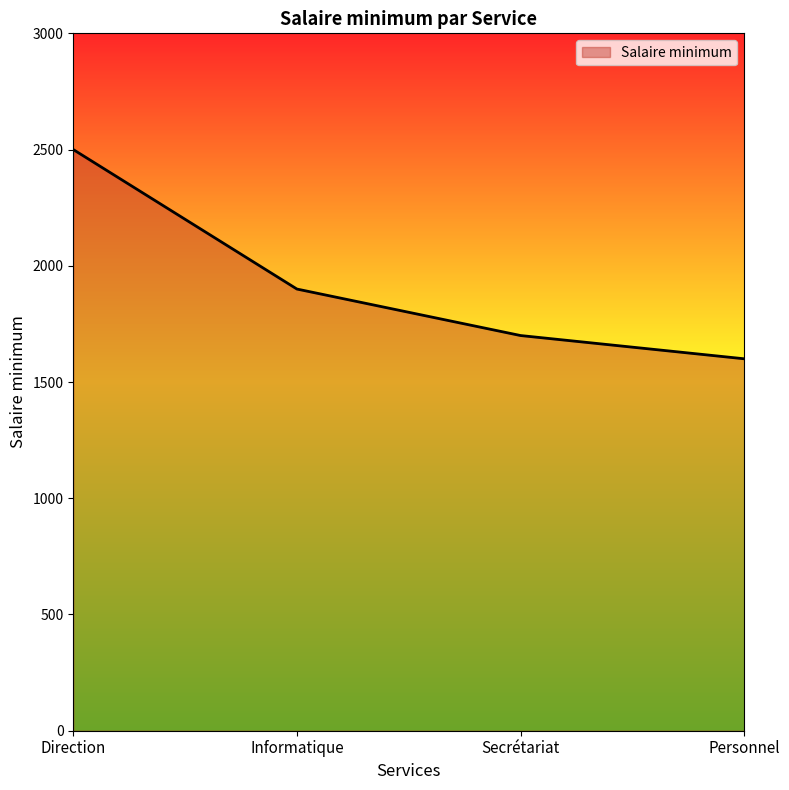

Reading left to right, what are all the values shown in this chart?

2500	1900	1700	1600